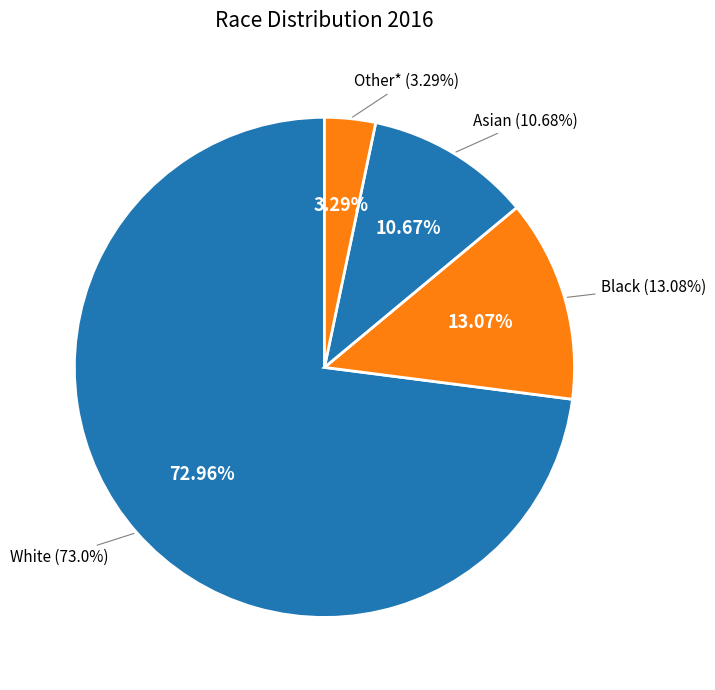

What percentage is the Black slice, to the nearest percent?

13%